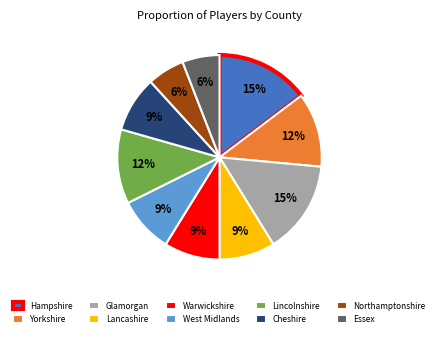

The Essex slice represents 6% of the pie. True or false?

True